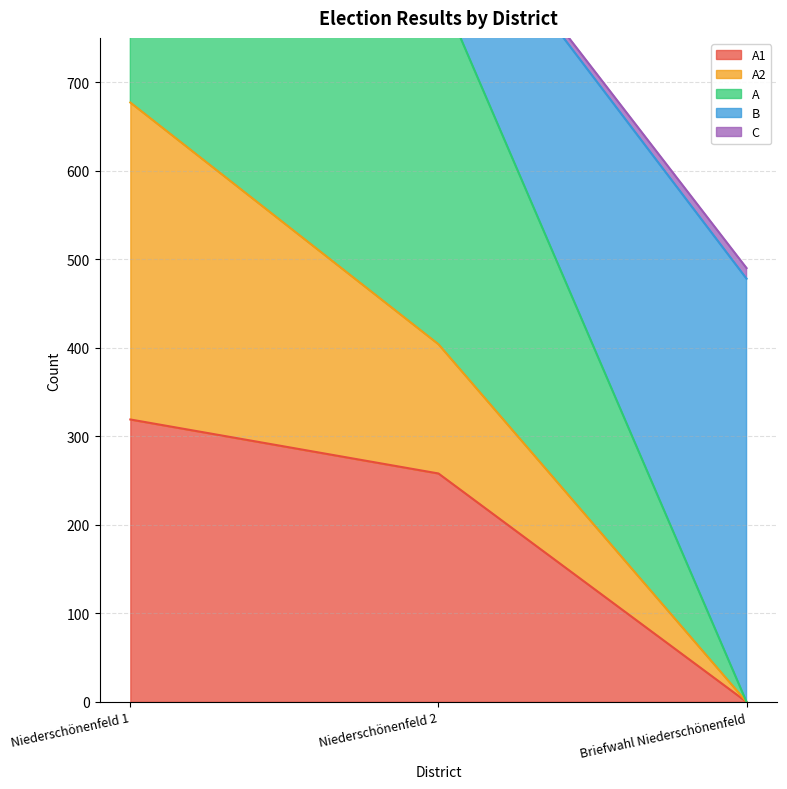

What is the sum of the A1 values at Niederschönenfeld 1 and Niederschönenfeld 2?

577